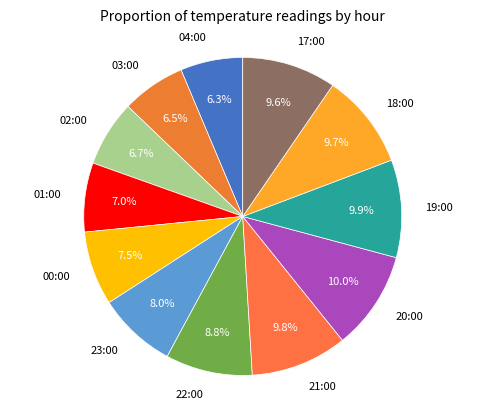

True or false: 02:00 accounts for 7% of the total.

True